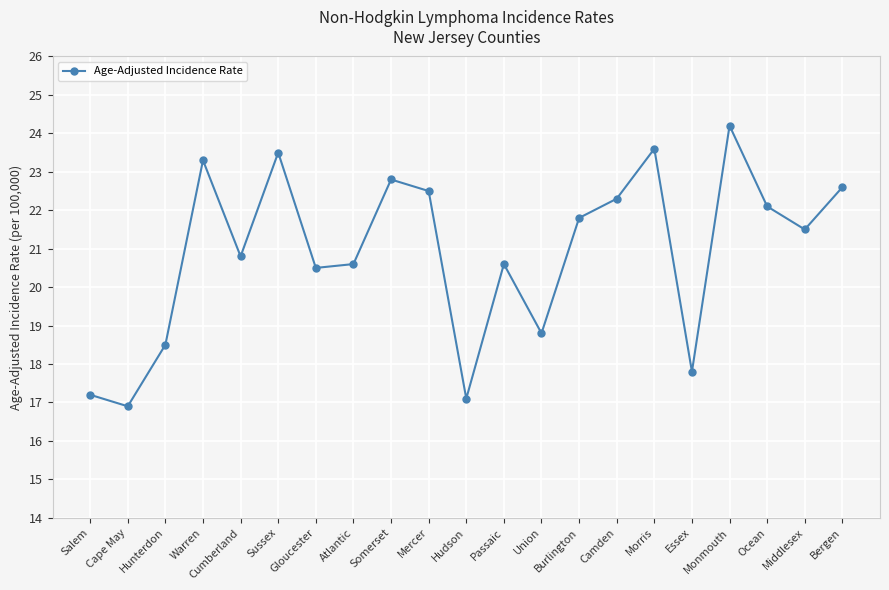

True or false: the data shows 22.8 at Somerset.

True